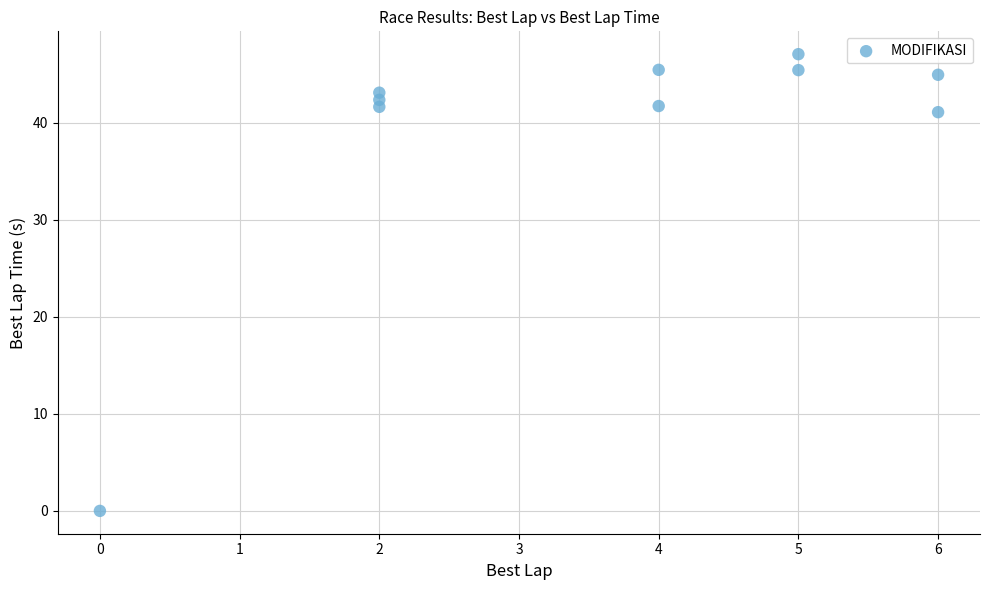

What Y value in the scatter plot is closest to 23?

41.1